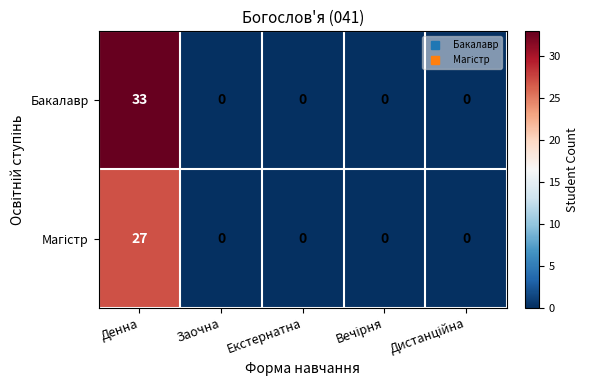

Which series has the largest total across all categories?

Бакалавр